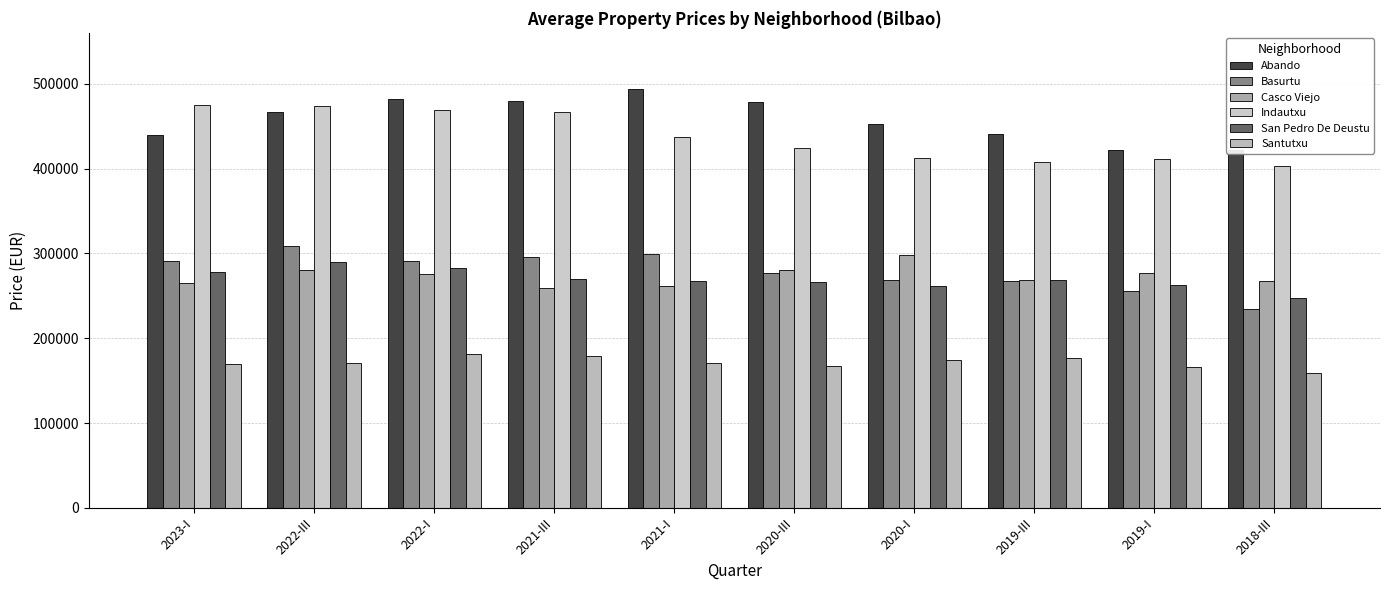

Read the Santutxu value at 2018-III.

159058